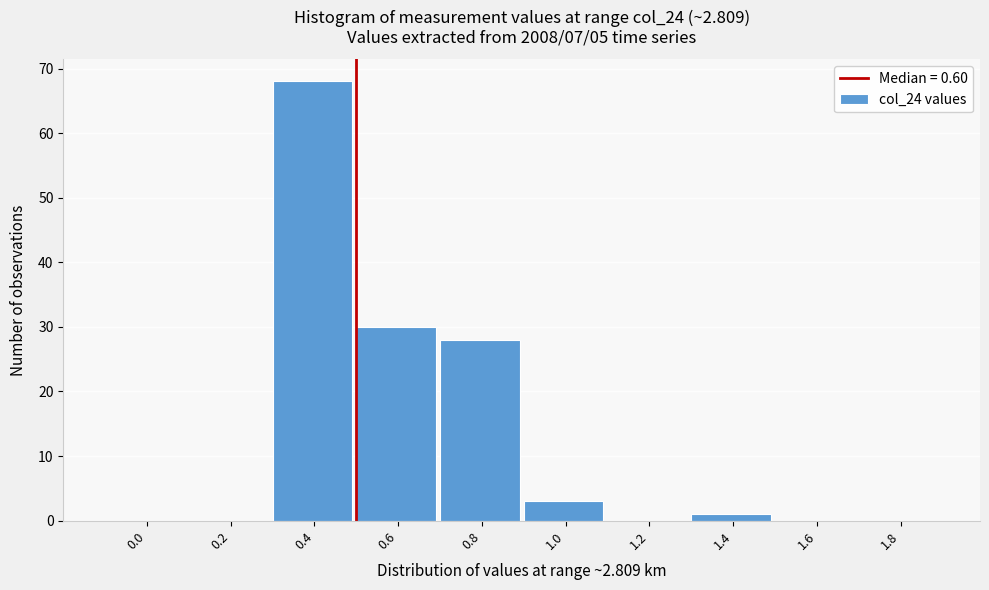

Reading left to right, extract all data points from this chart.

0.0=0	0.2=0	0.4=68	0.6=30	0.8=28	1.0=3	1.2=0	1.4=1	1.6=0	1.8=0